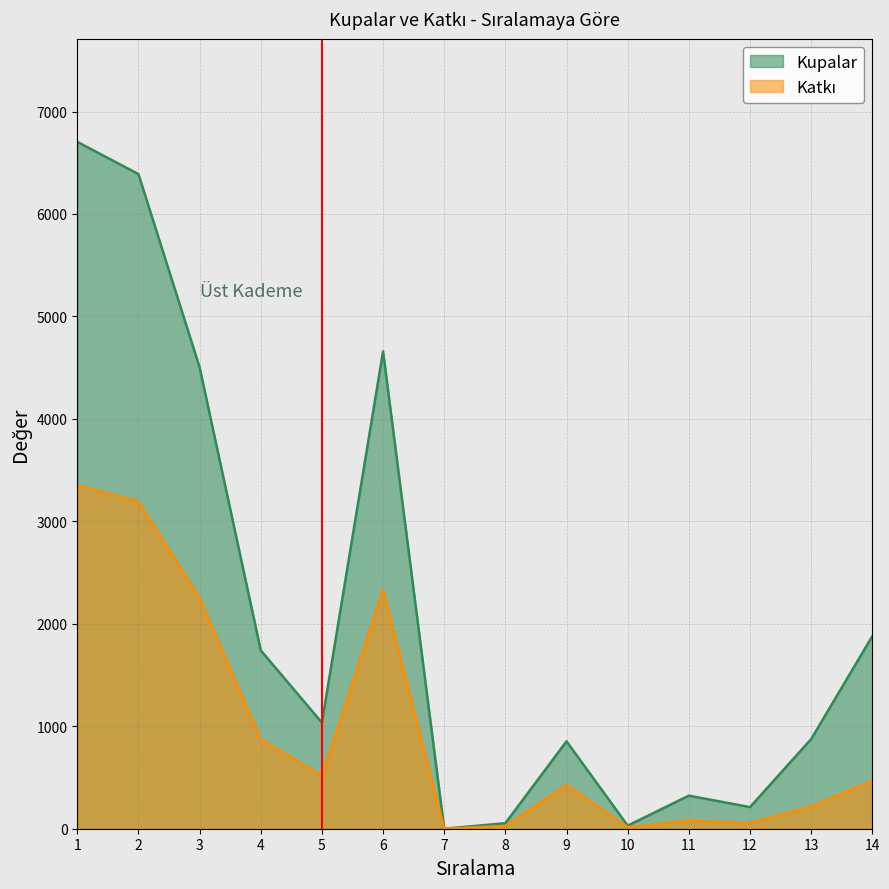

What is the greatest value displayed?

6704